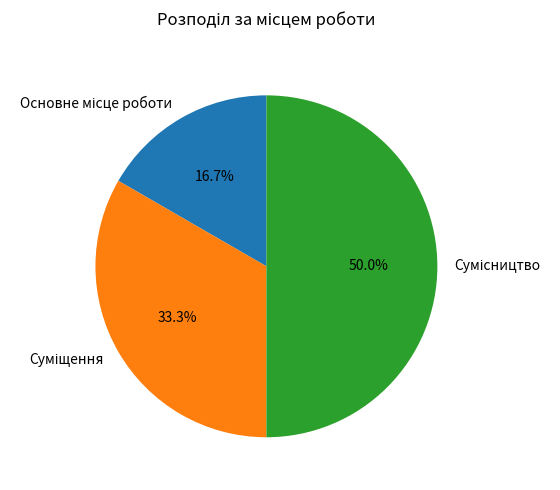

Count the number of slices in the pie.

3